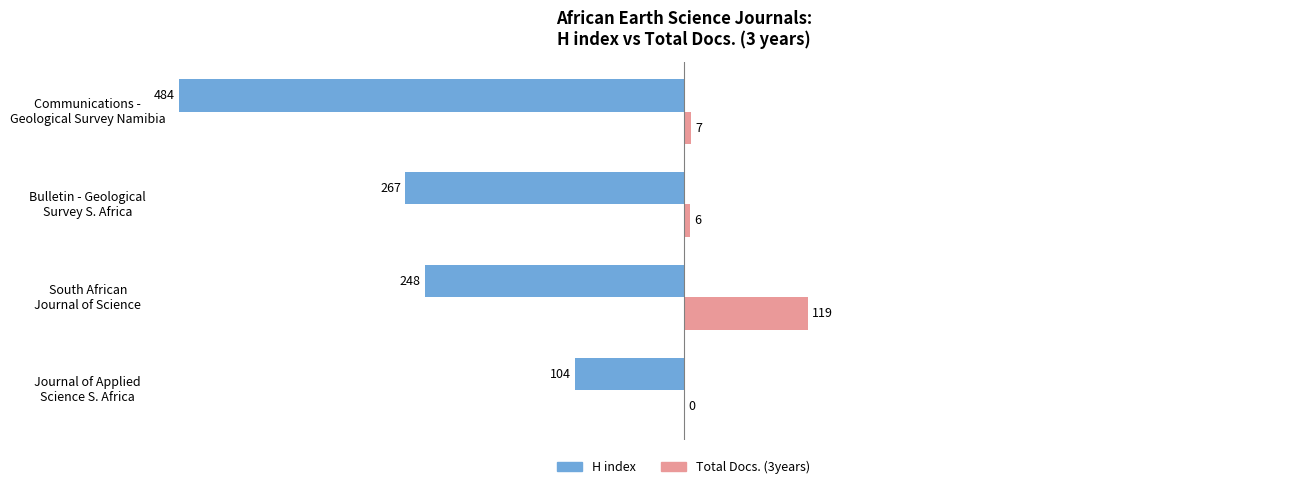

Which series has the largest total across all categories?

Total Docs. (3years)